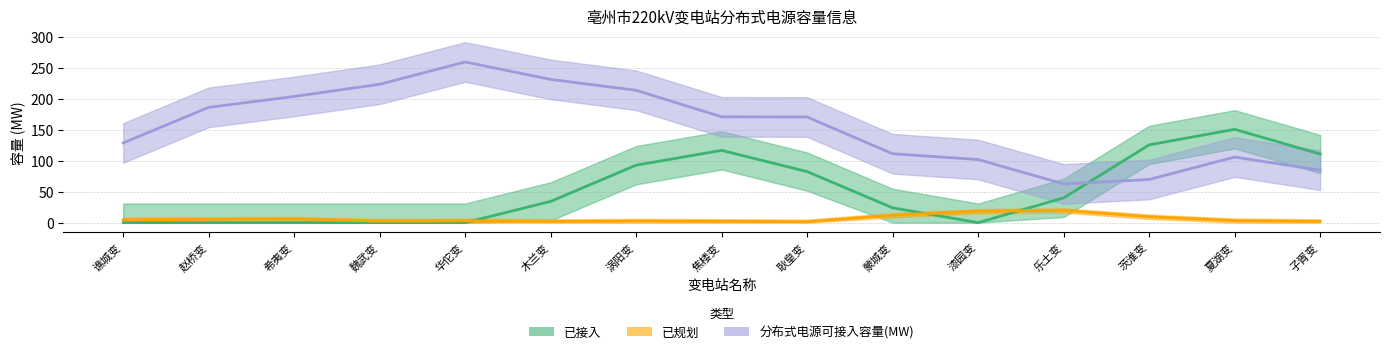

What is the label of the 4th point from the left?

魏武变